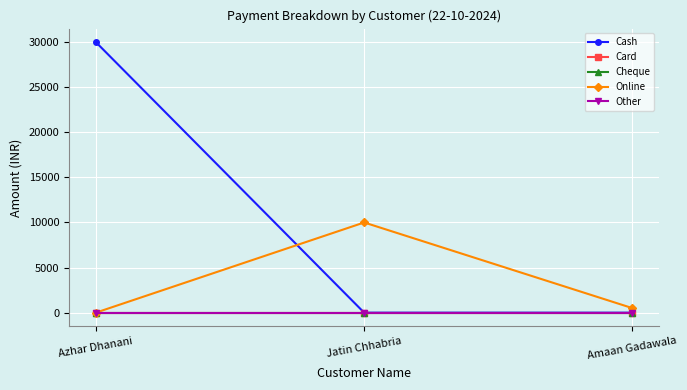

Is this an area chart (filled region under the line)?

No